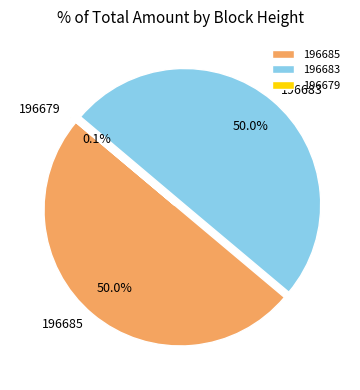

What is the ratio of the value at 196683 to the value at 196685?

1.0